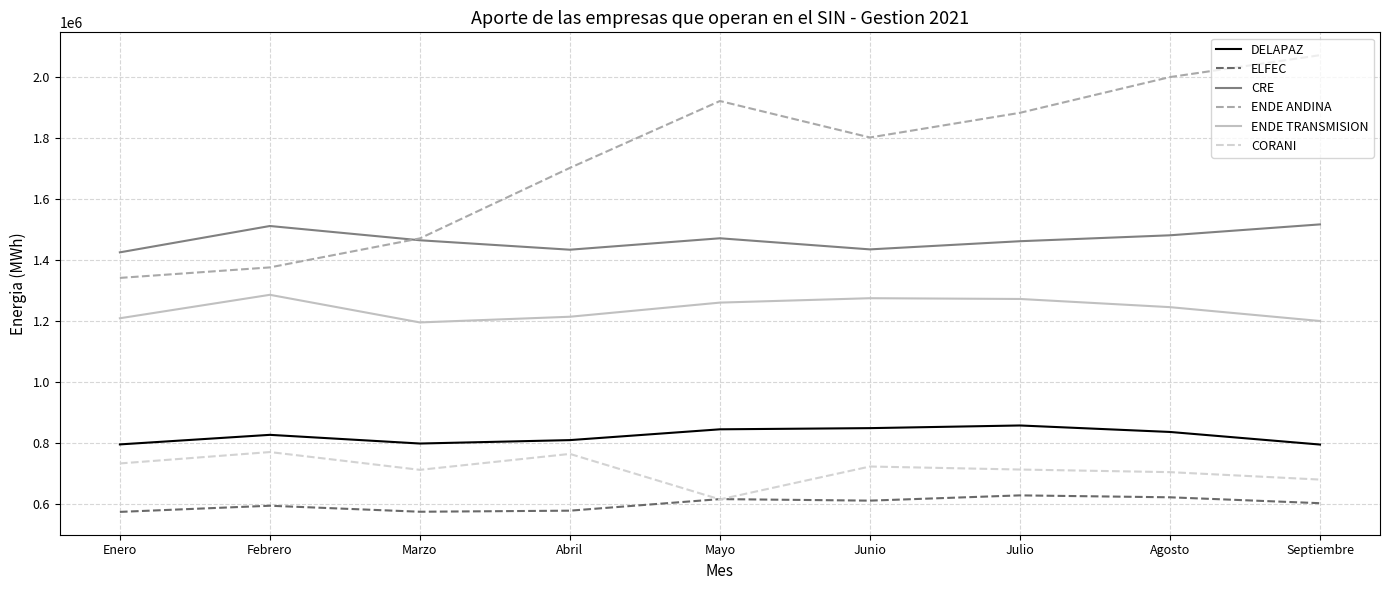

At which label does CORANI reach its minimum?

Mayo